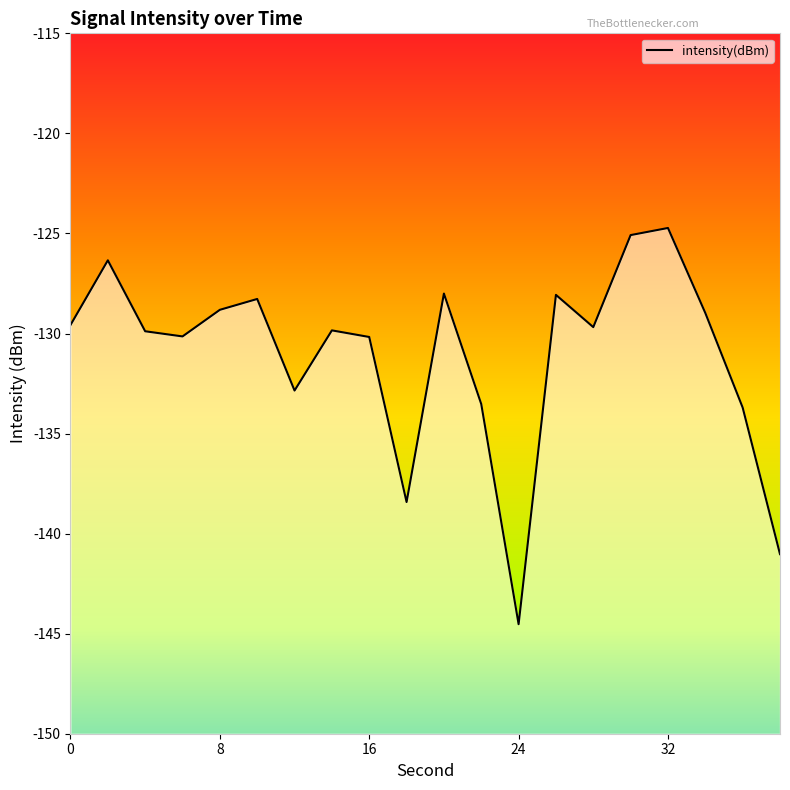

The chart shows a value of -125.1 at 30. True or false?

True